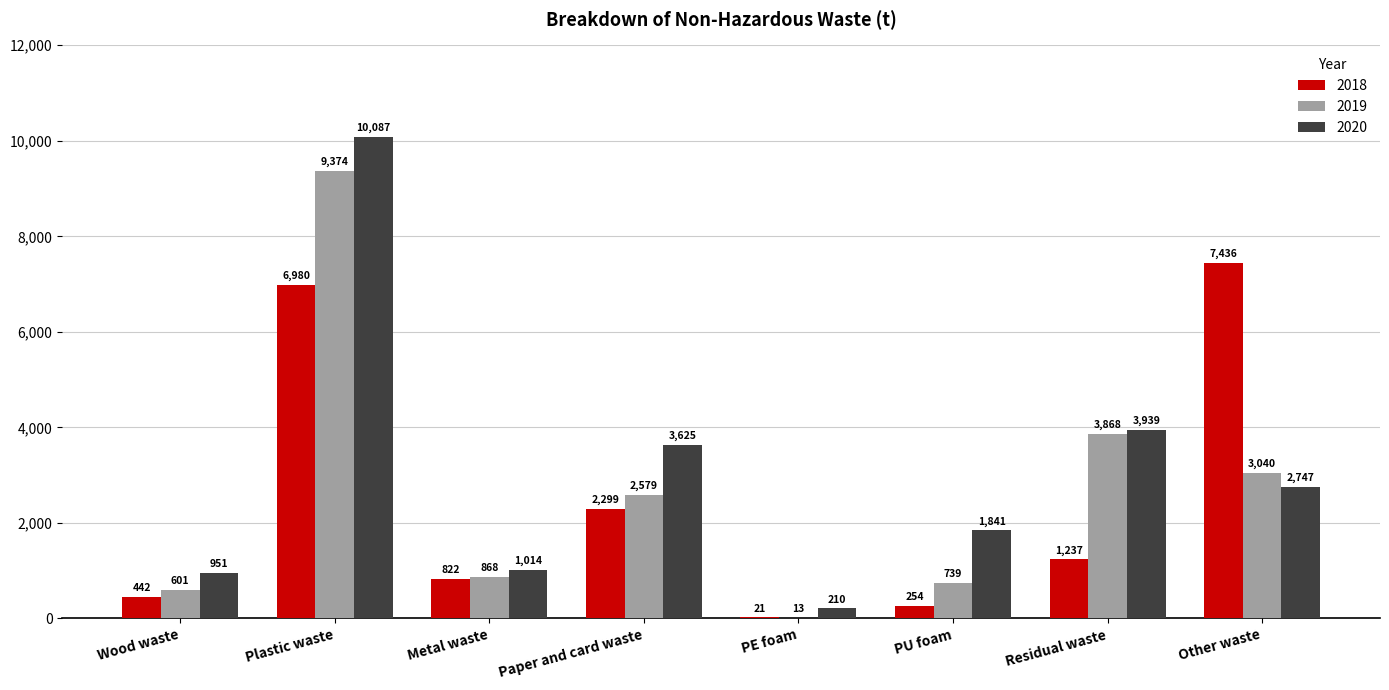

Where is 2020 nearest to the value 5148?

Residual waste